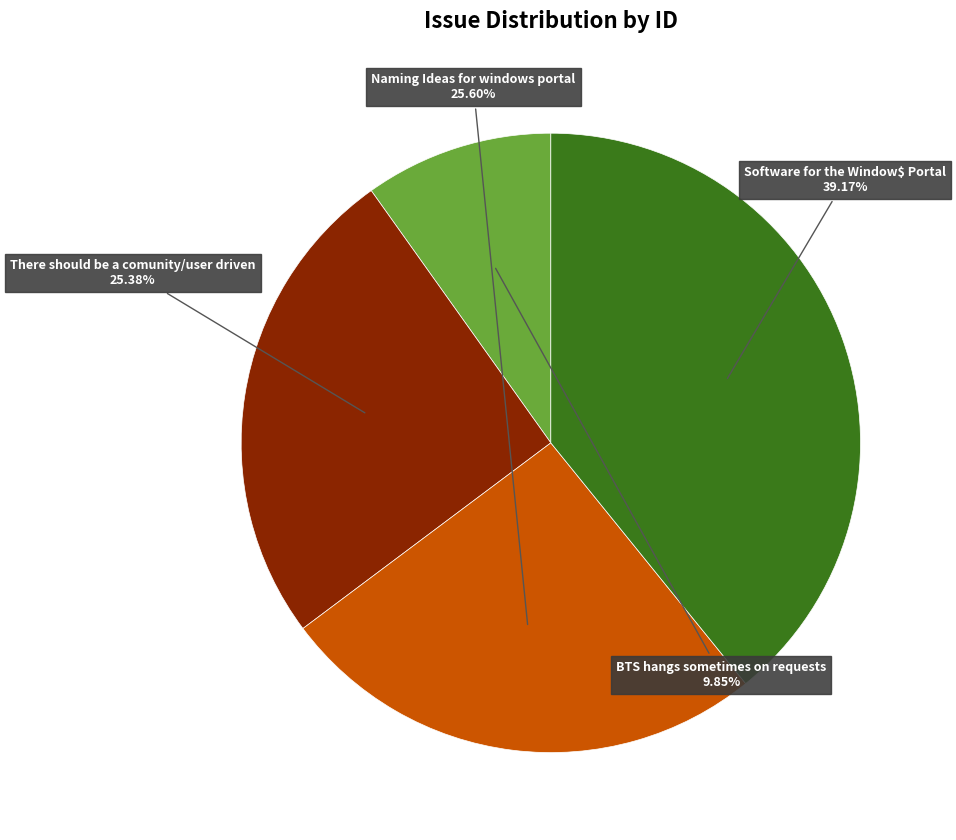

Is there any slice that represents more than half of the pie?

No